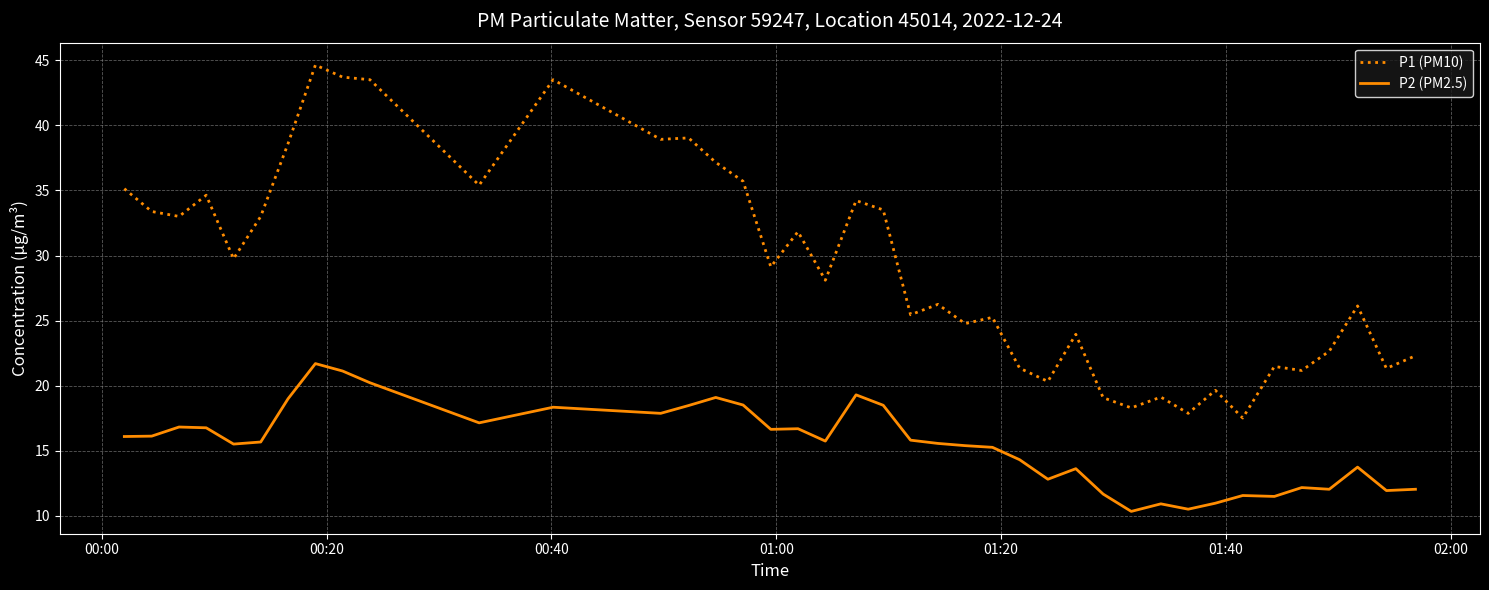

True or false: P2 (PM2.5) and P1 (PM10) cross at least once.

False